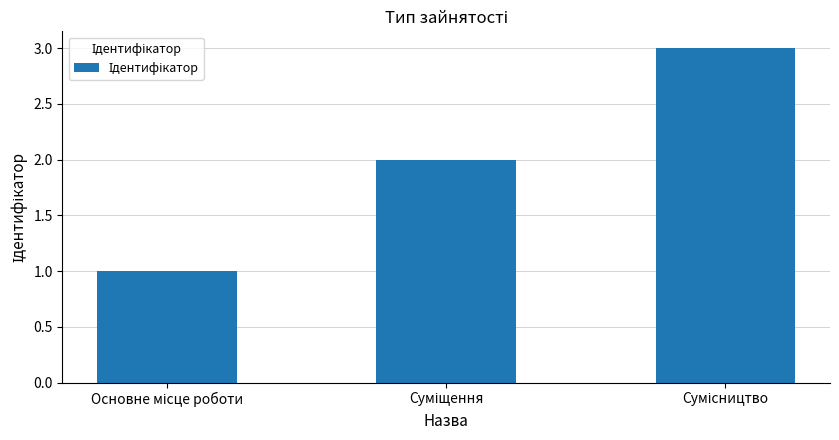

What is the greatest value displayed?

3